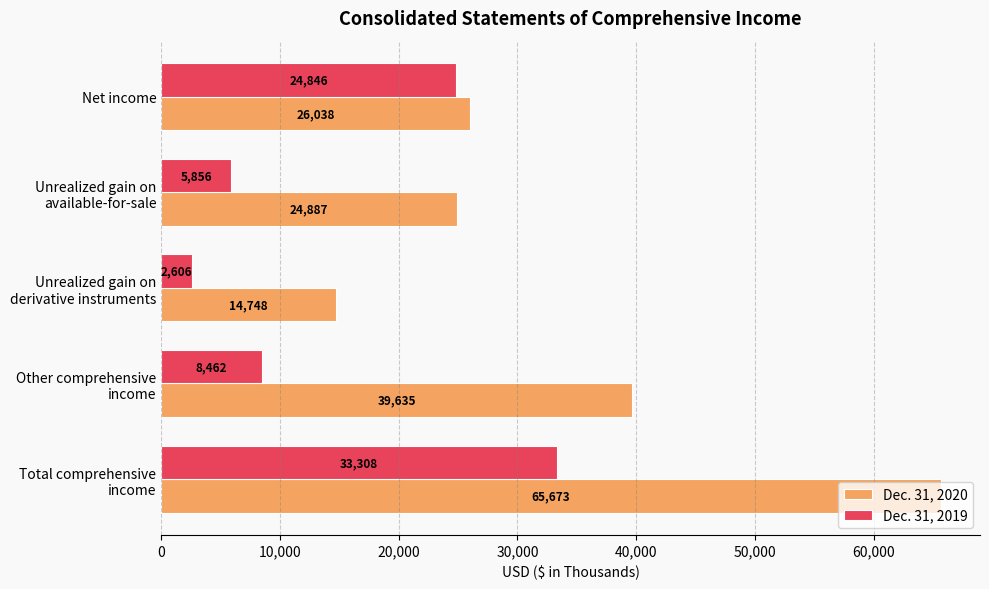

Which category has the highest value in the Dec. 31, 2019 series?

Total comprehensive
income